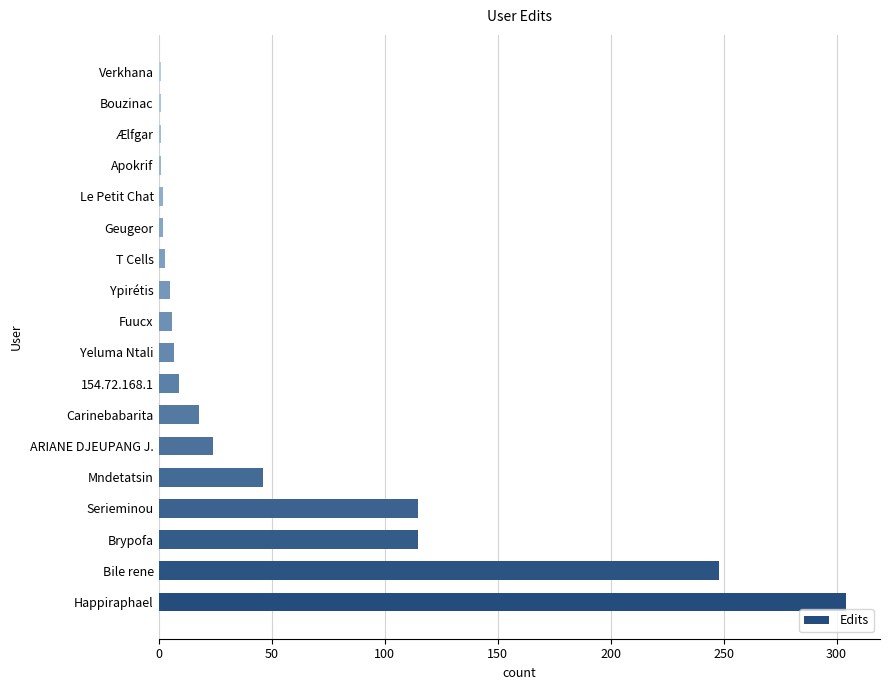

What is the average value?

50